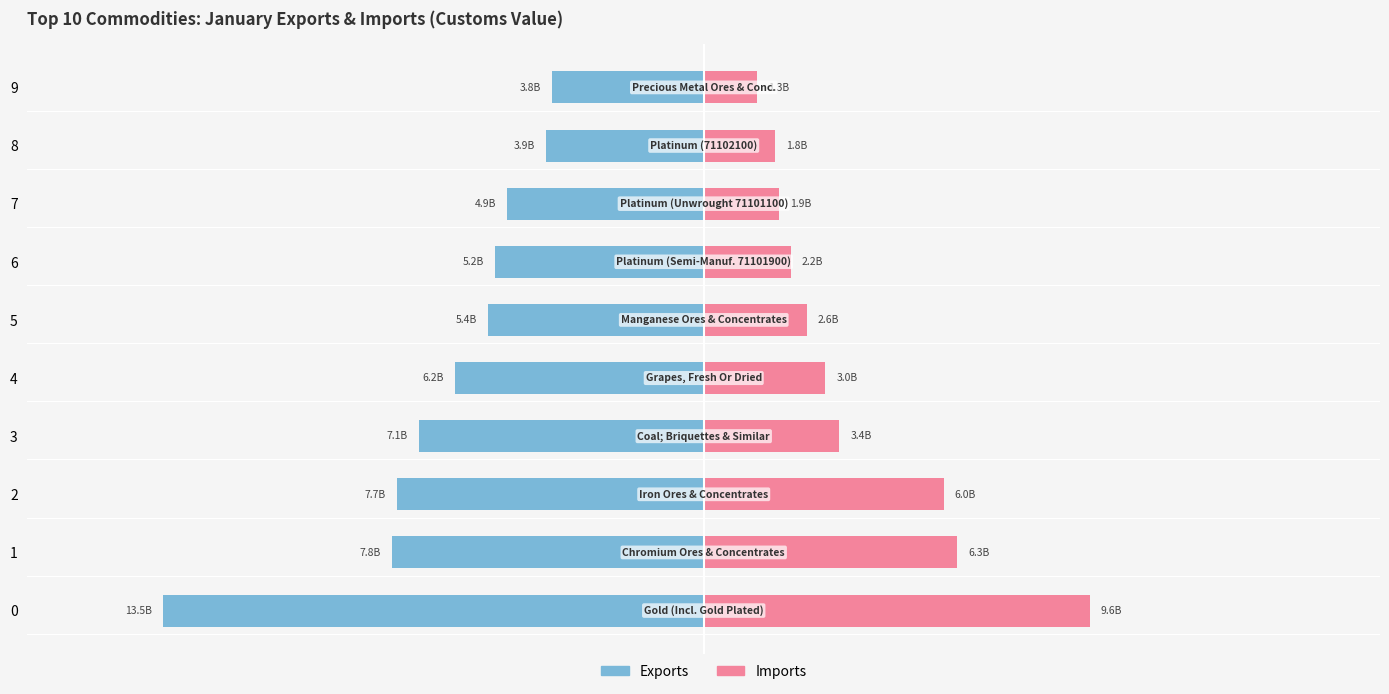

What is the value of the Imports bar at the 5th from the left?

3034834268.0